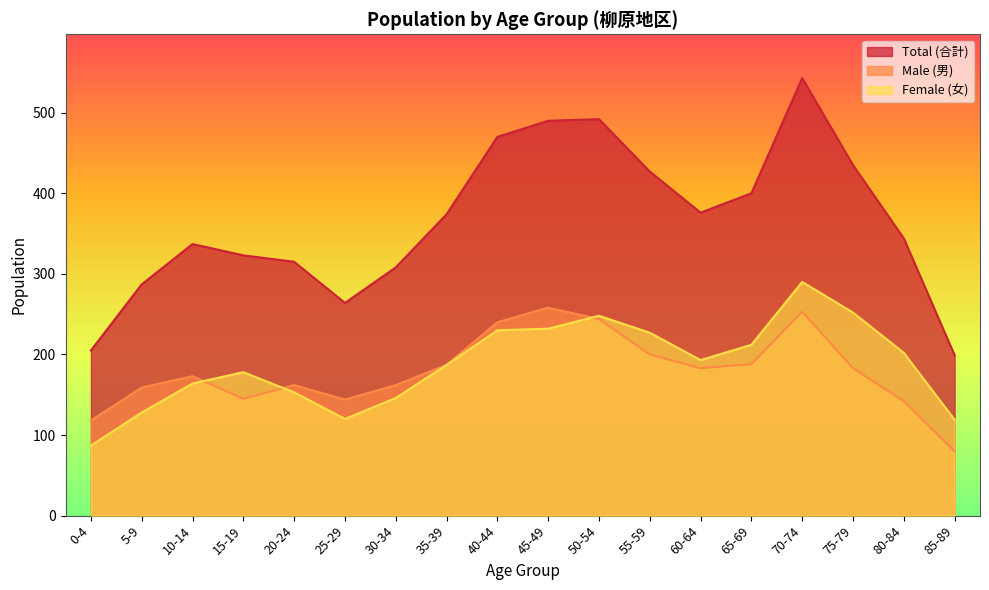

Is it true that Total (合計) equals 374 at 35-39?

True